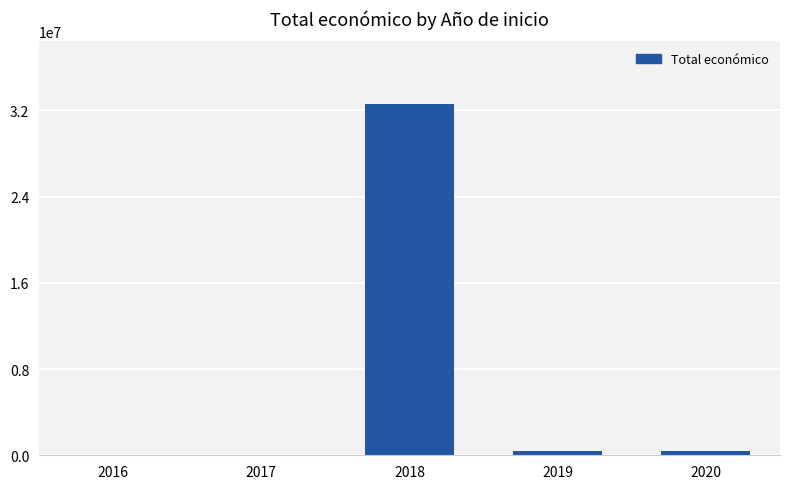

Is it true that the value at 2018 is 32558448?

True